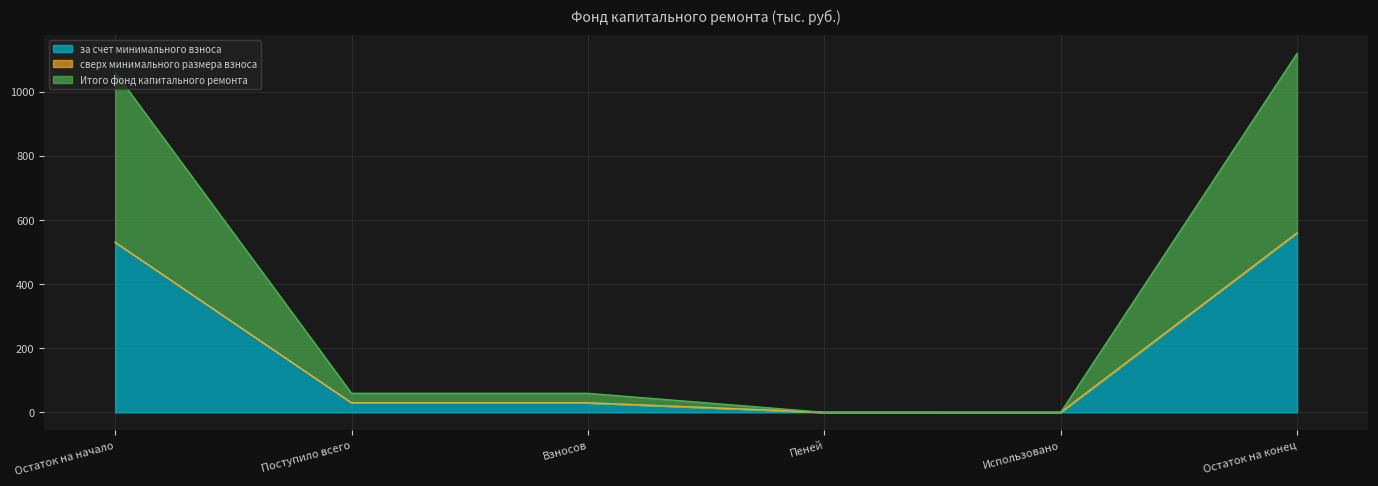

At which category does Итого фонд капитального ремонта reach its first local valley?

Использовано